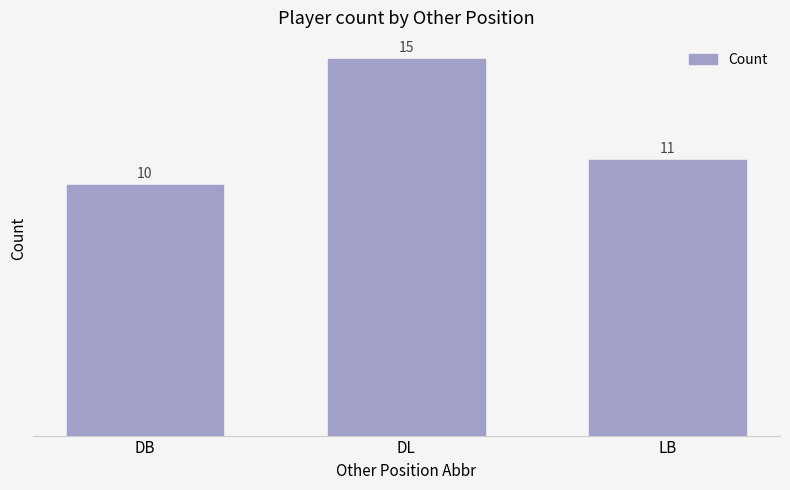

What is the label of the 3rd bar from the right?

DB